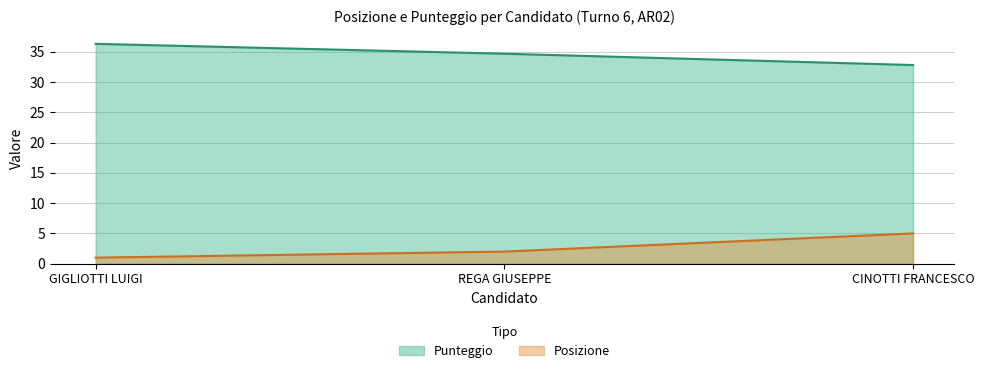

At which label is Posizione closest to 3?

REGA GIUSEPPE